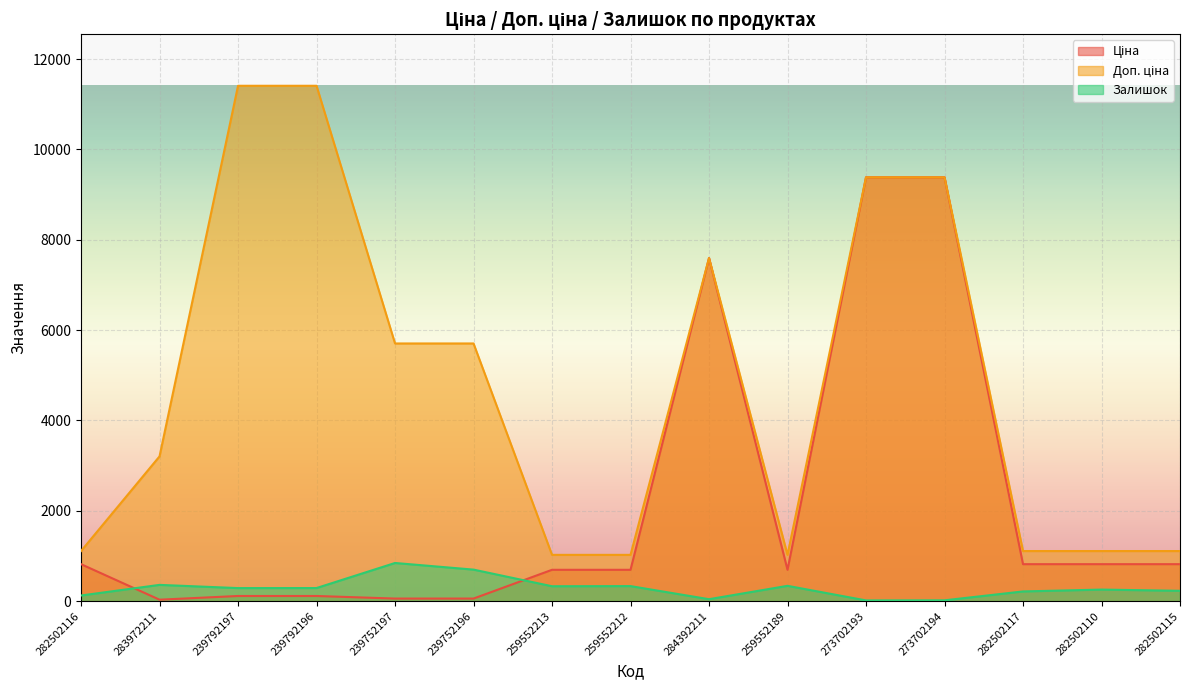

Between which two adjacent categories do Ціна and Залишок first intersect?

282502116 and 283972211